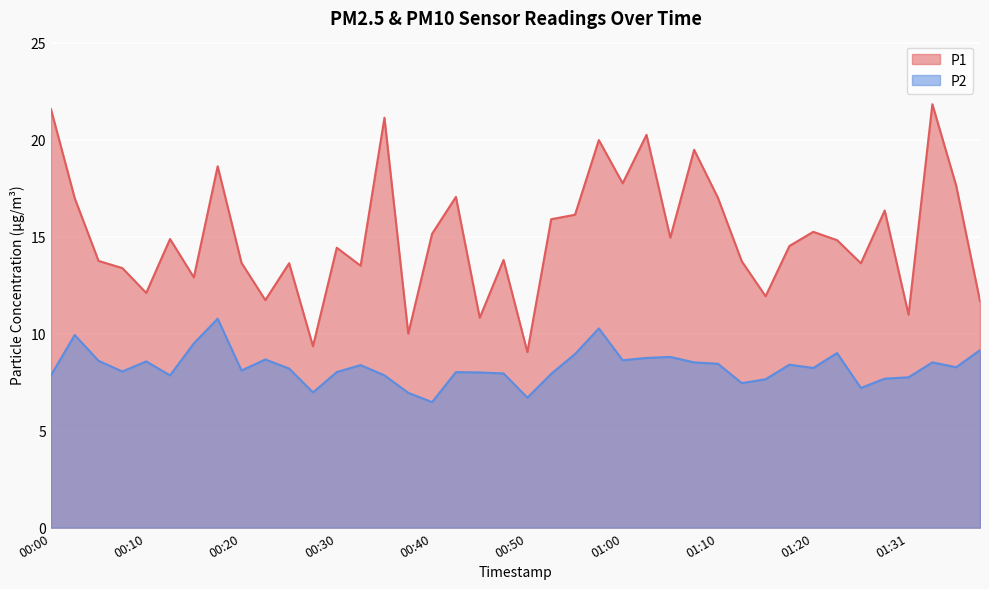

Reading left to right, what are all the values shown in this chart?

P1: 21.6	17.0	13.8	13.4	12.1	14.9	12.9	18.6	13.7	11.7	13.6	9.3	14.4	13.5	21.1	10.0	15.2	17.1	10.8	13.8	9.1	15.9	16.1	20.0	17.8	20.2	14.9	19.5	17.0	13.7	11.9	14.5	15.2	14.8	13.6	16.4	11.0	21.8	17.6	11.7
P2: 7.8	9.9	8.6	8.1	8.6	7.8	9.5	10.8	8.1	8.7	8.2	7.0	8.0	8.4	7.8	7.0	6.5	8.0	8.0	8.0	6.7	7.9	8.9	10.3	8.6	8.8	8.8	8.5	8.4	7.5	7.7	8.4	8.2	9.0	7.2	7.7	7.8	8.5	8.3	9.2